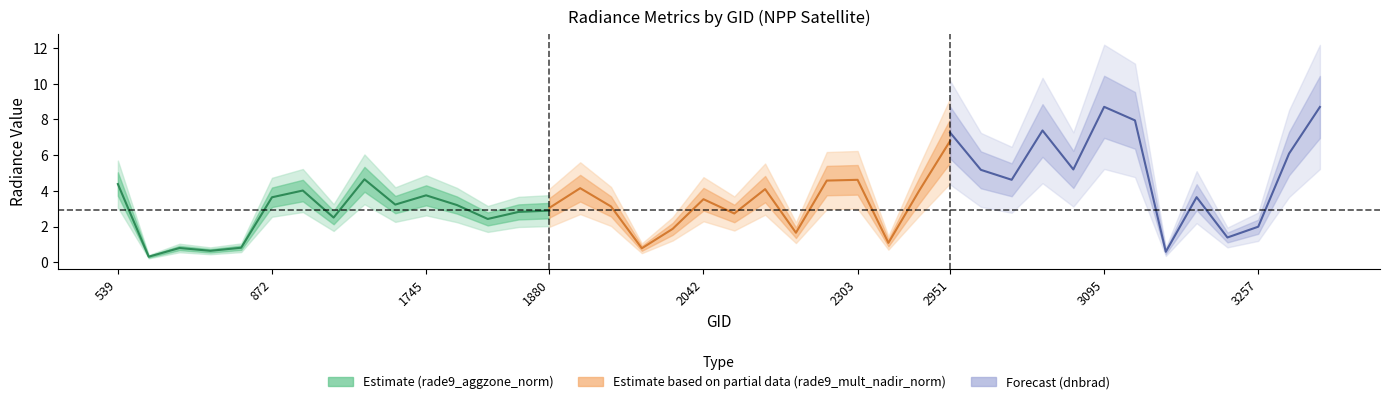

Where is dnbrad nearest to the value 6?

3365